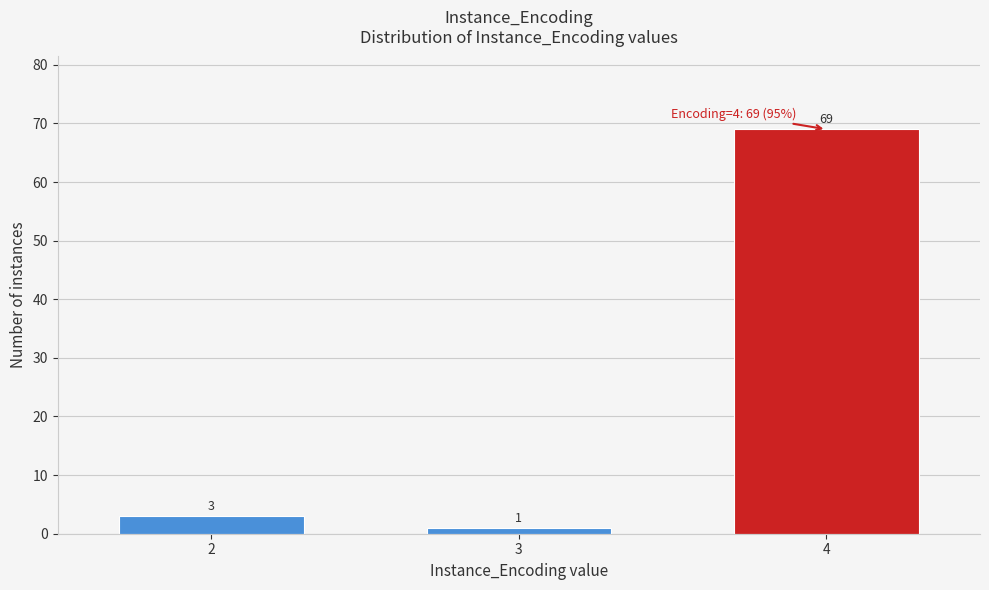

Reading left to right, what are all the values shown in this chart?

2=3	3=1	4=69